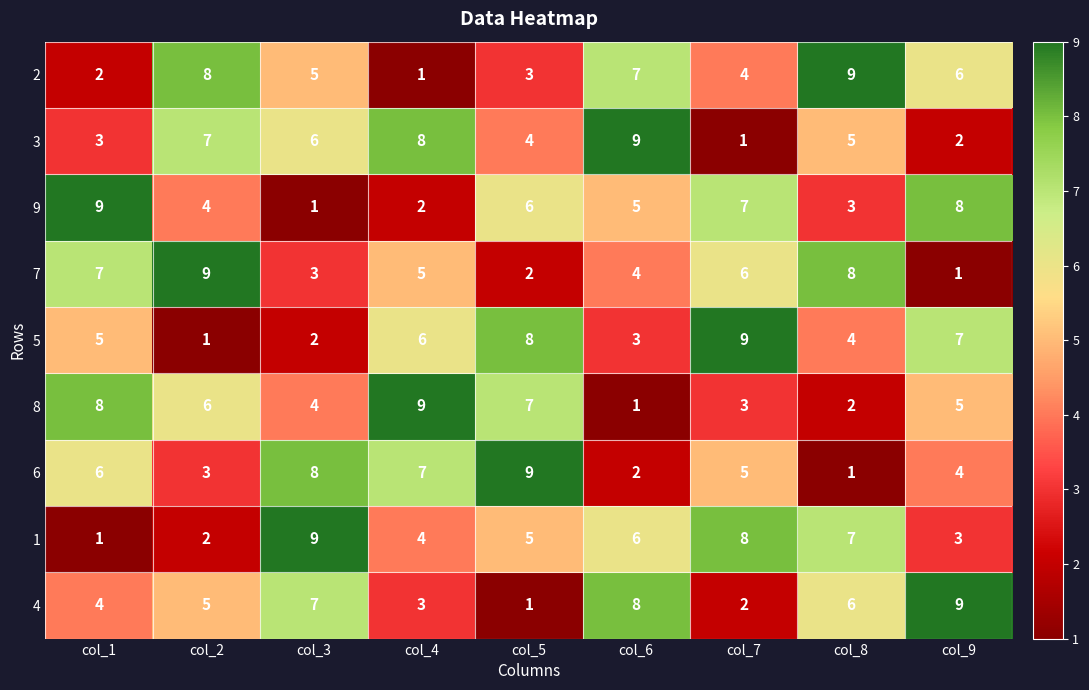

At which label does 8 first exceed 5?

col_1